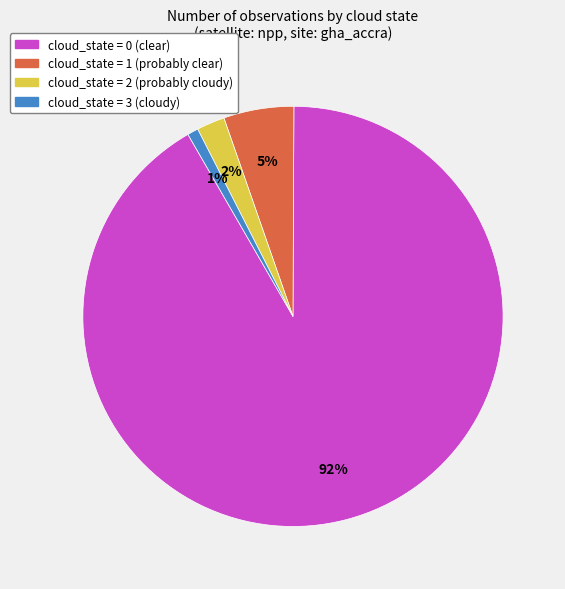

Is there any slice that represents more than half of the pie?

Yes